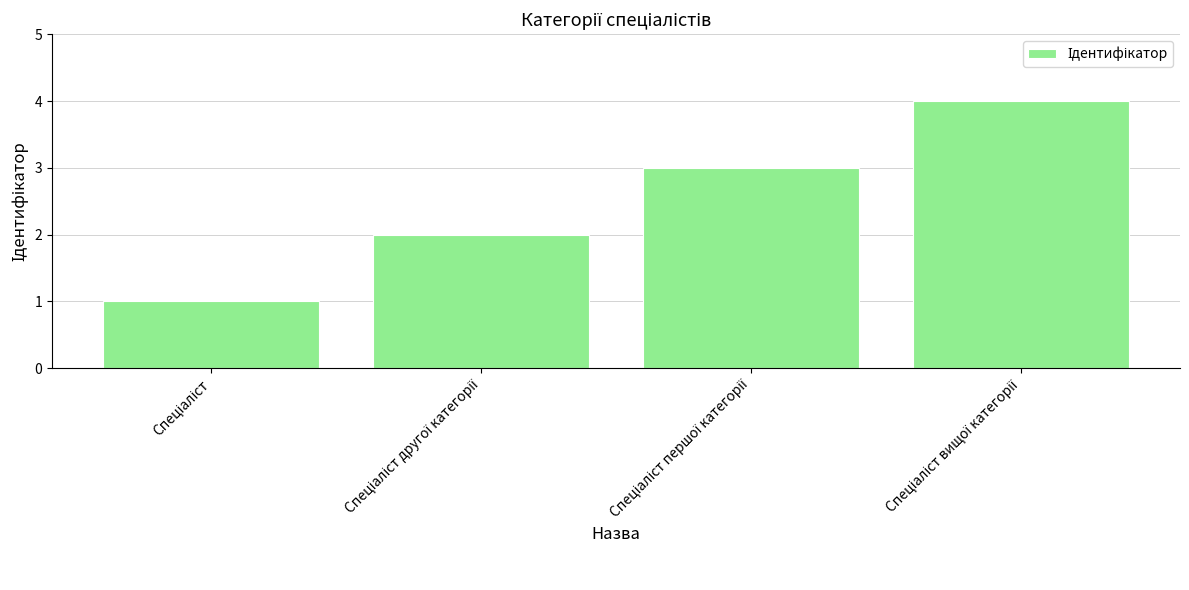

What is the maximum value shown in the chart?

4